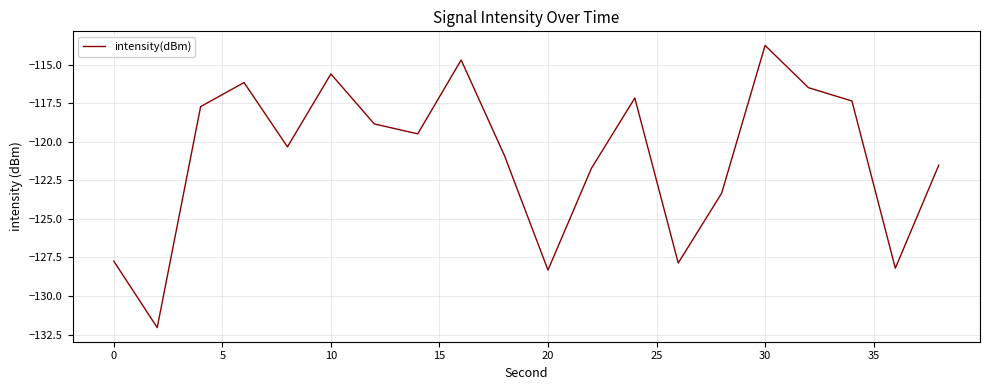

What is the greatest value displayed?

-113.8